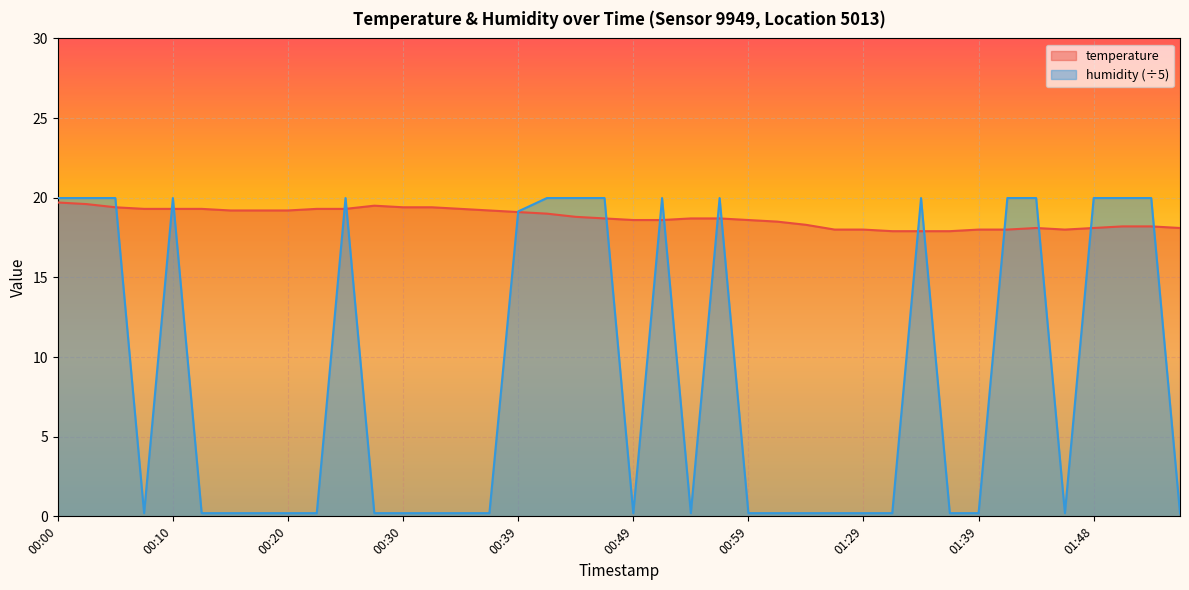

At which category does the chart reach its minimum across all series?

00:07